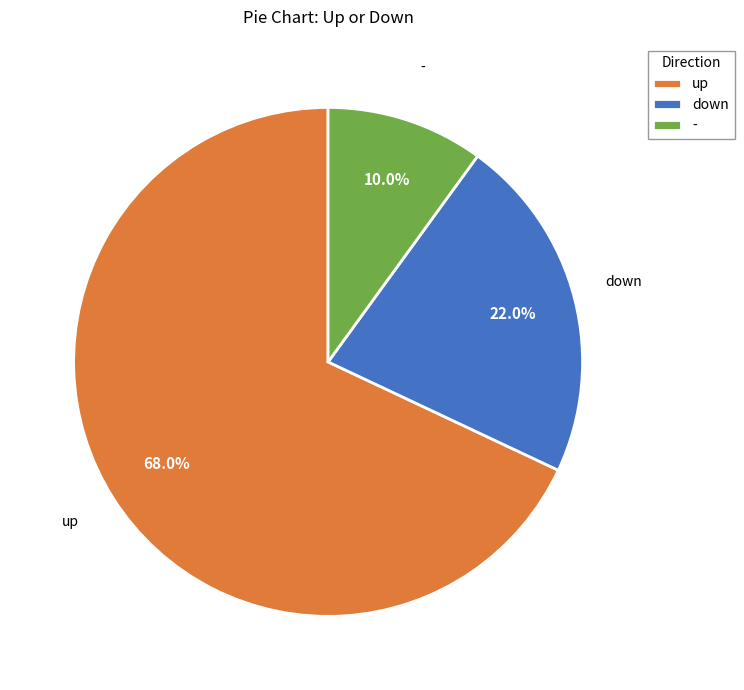

Count the number of slices in the pie.

3